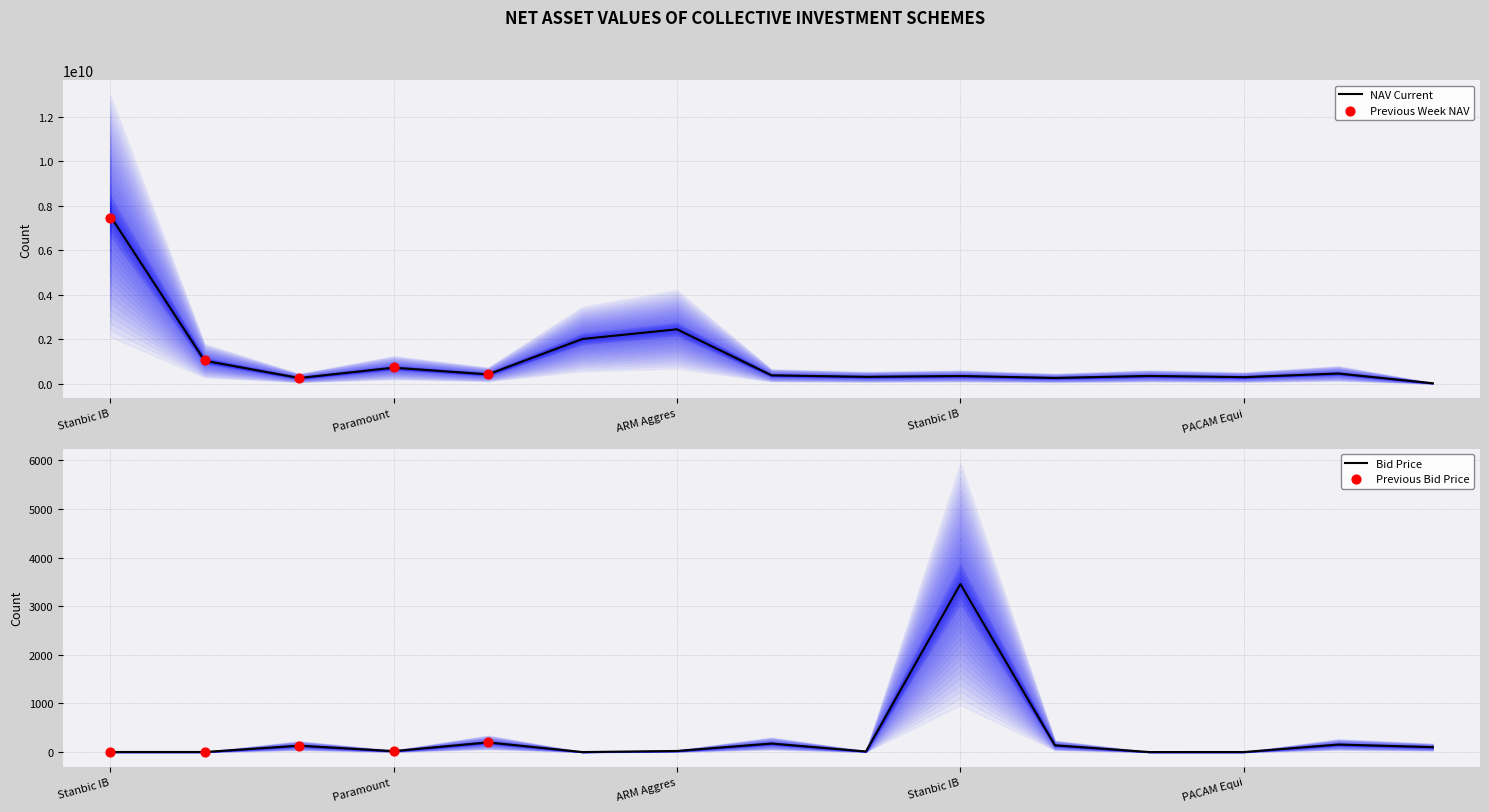

Which has a higher value, Stanbic IB or ARM Aggres?

Stanbic IB